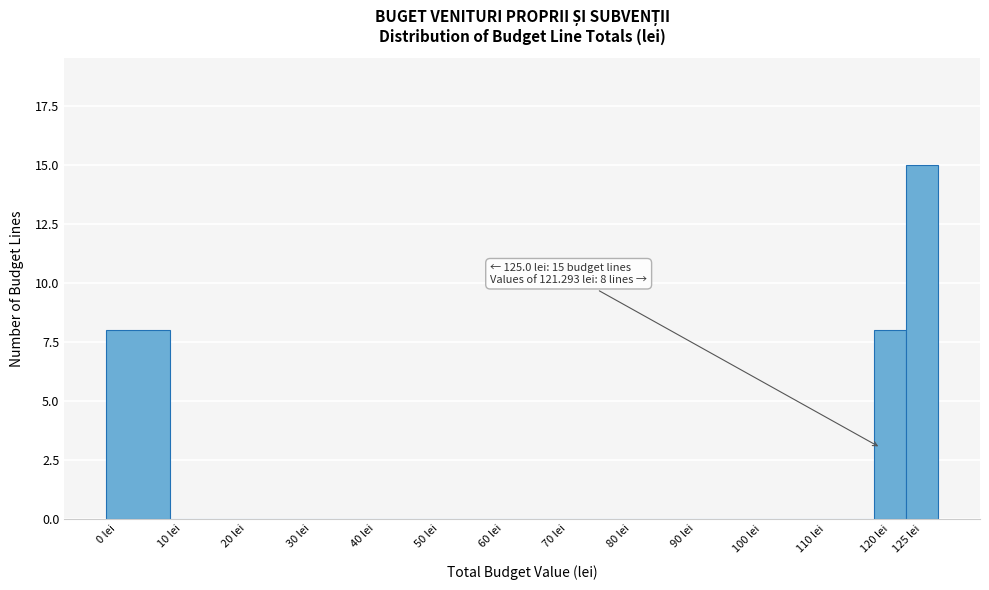

Over which range of the x-axis is the bar tallest?

125 to 130